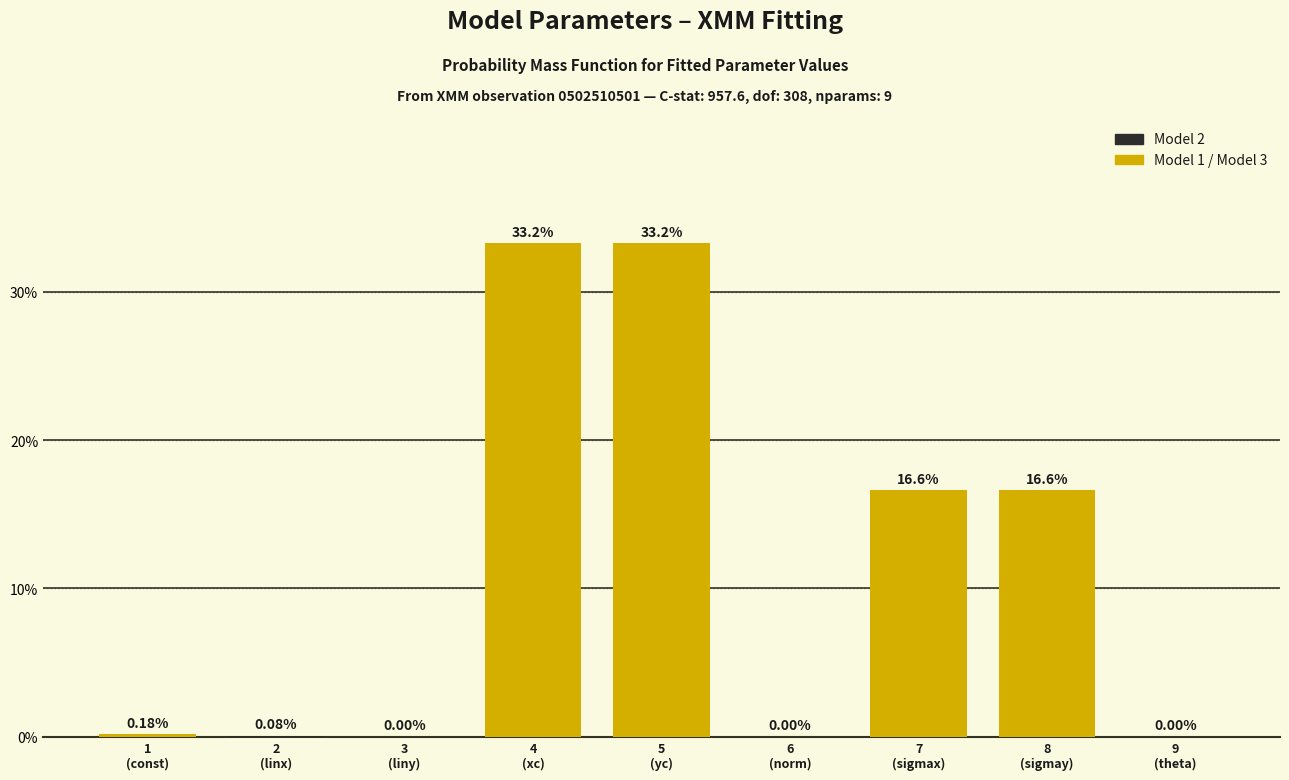

What is the sum of all values?

100.0